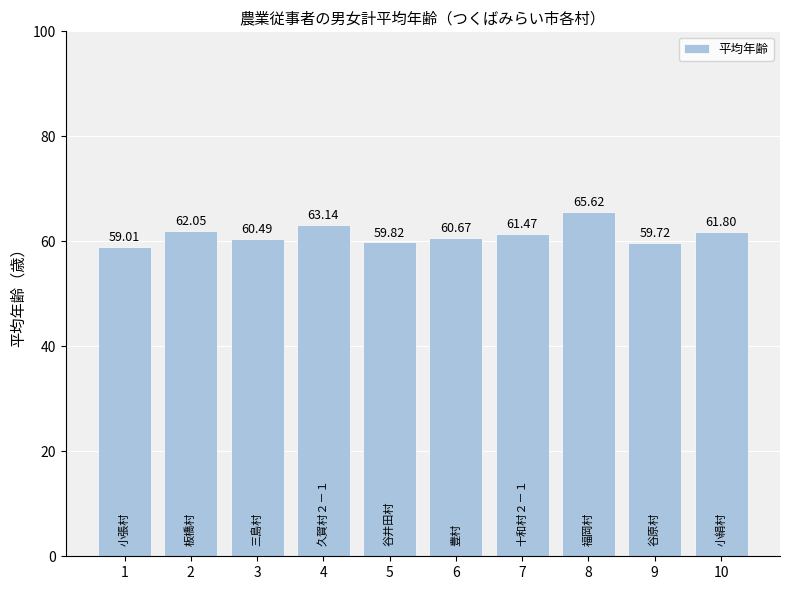

Rank the categories by value from highest to lowest.

8, 4, 2, 10, 7, 6, 3, 5, 9, 1